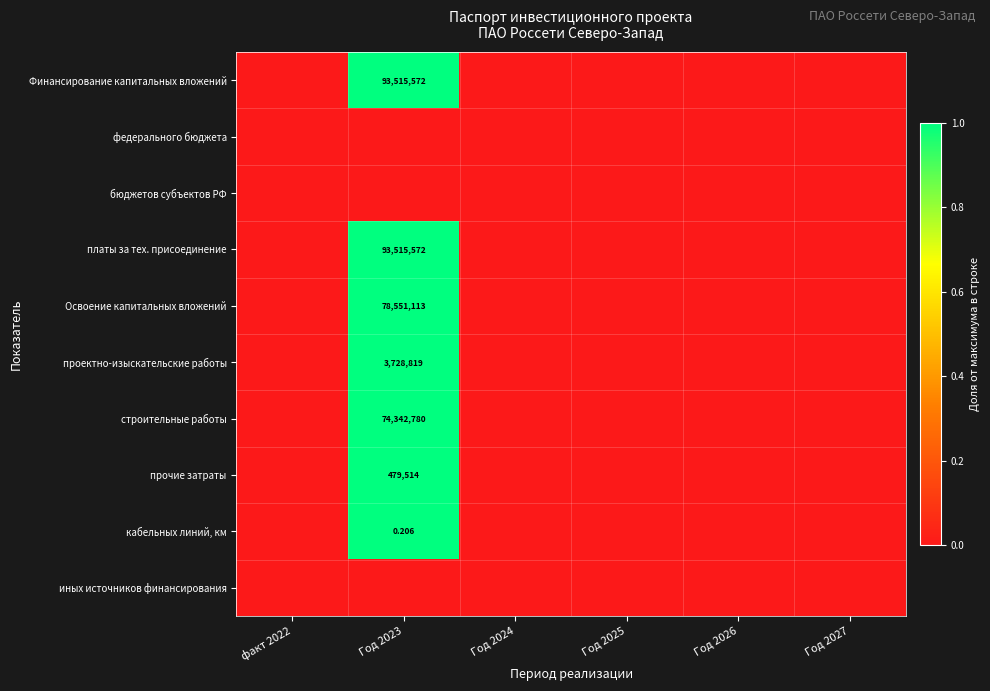

The платы за тех. присоединение series shows 1 at Год 2023. True or false?

True